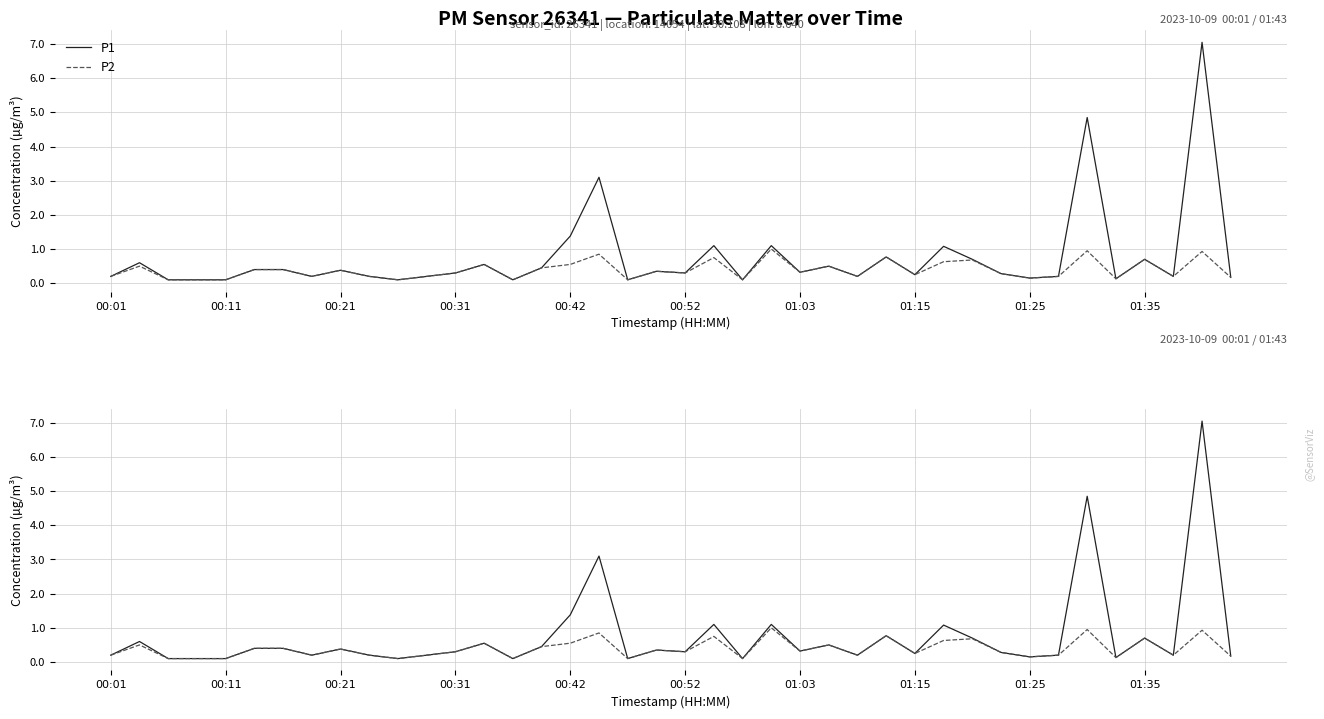

List the series in order of their overall mean, lowest first.

P2, P1